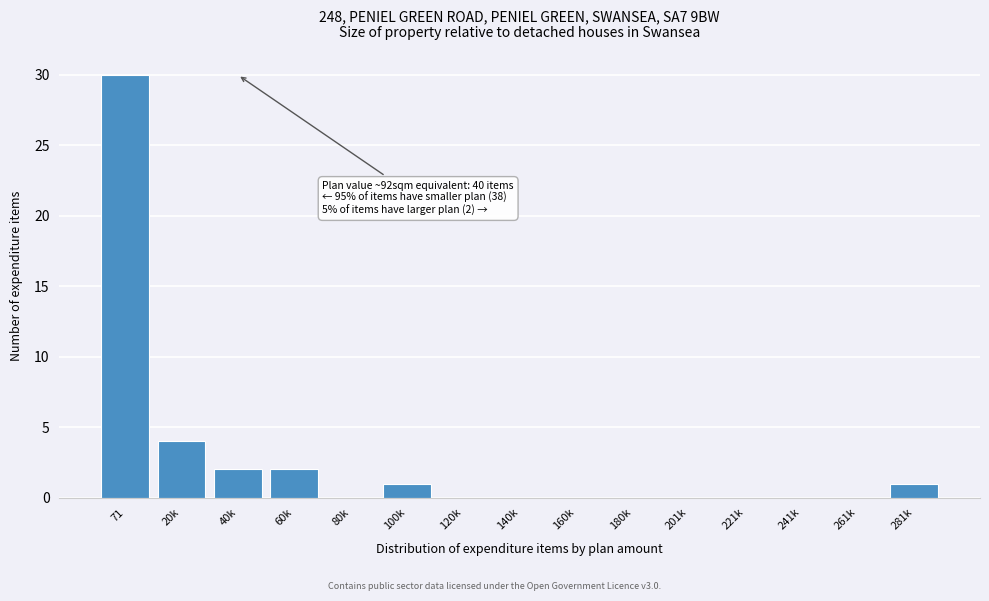

Reading left to right, transcribe all the data shown in this chart.

71=30	20k=4	40k=2	60k=2	80k=0	100k=1	120k=0	140k=0	160k=0	180k=0	201k=0	221k=0	241k=0	261k=0	281k=1